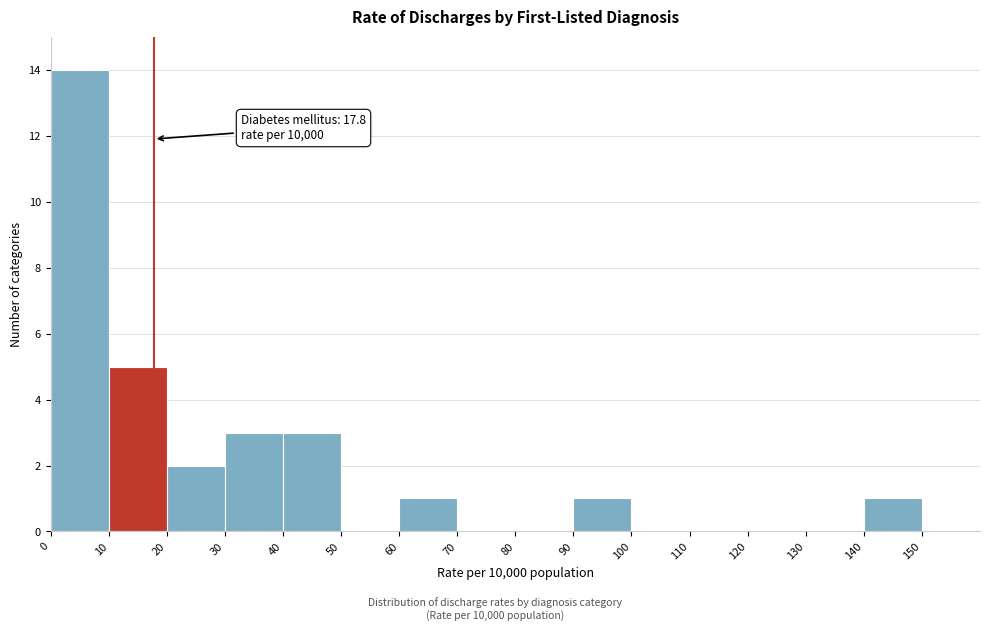

Over which range of the x-axis is the bar tallest?

0 to 10